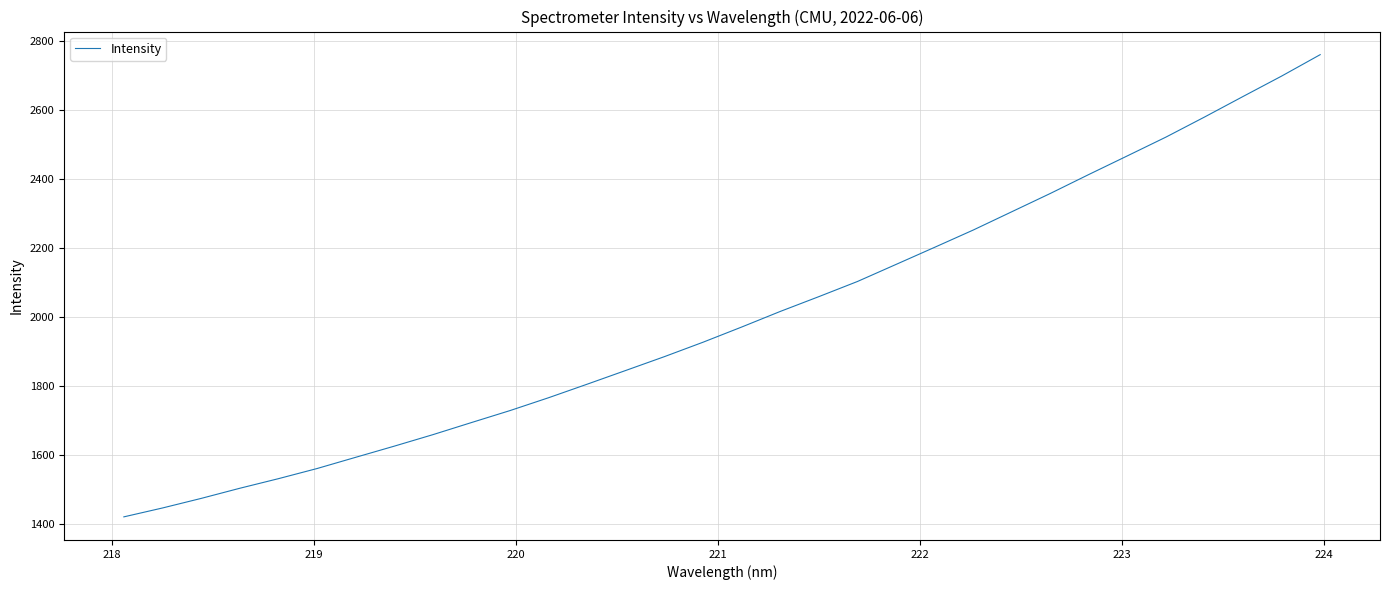

What is the maximum value shown in the chart?

2760.4